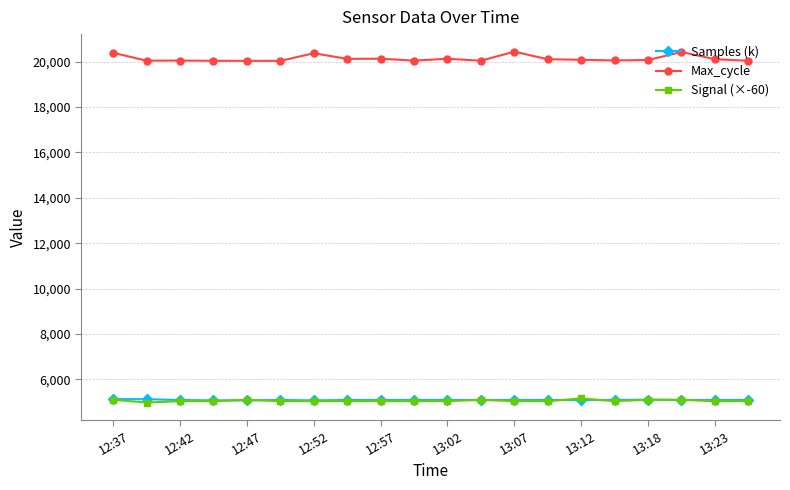

What is the value of the Signal (×-60) point at the 19th from the left?

5040.0